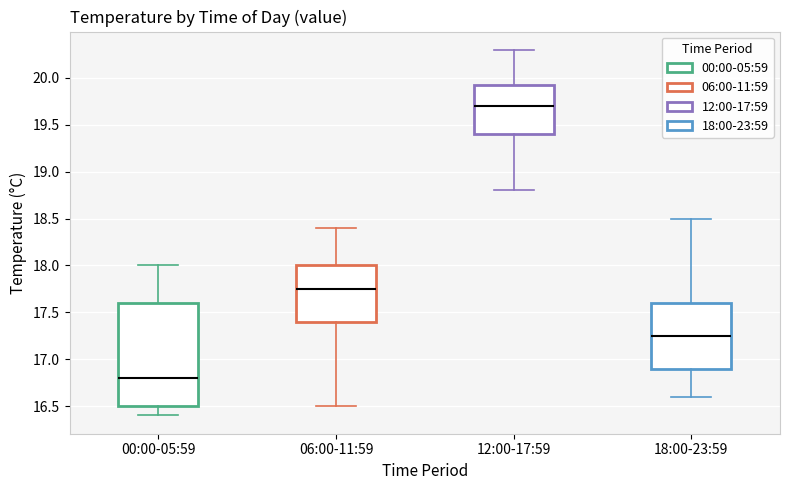

Where does the upper whisker of the box for 00:00-05:59 end on the y-axis? The values are not printed on the chart, so give them approximately, as read against the axis.

18.00